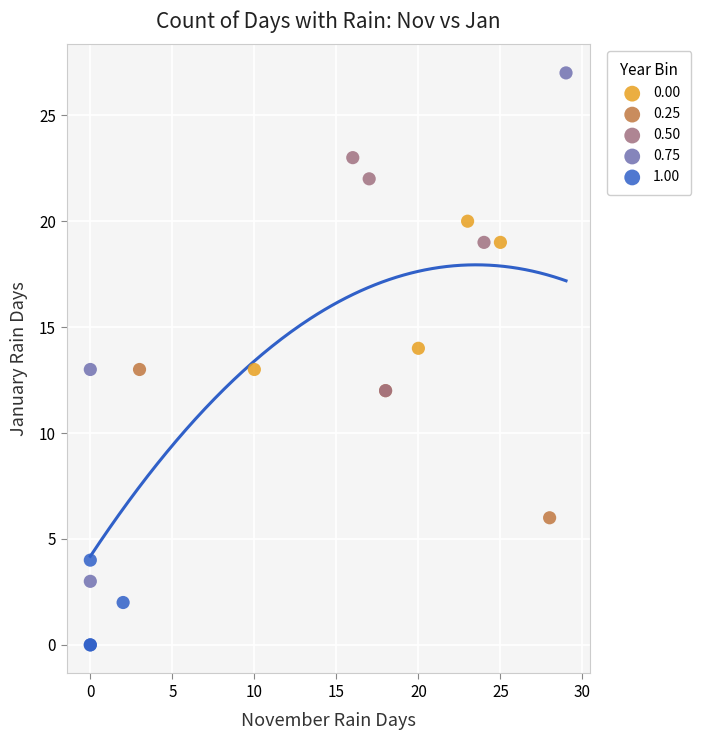

Which series reaches the minimum Y coordinate?

1.00